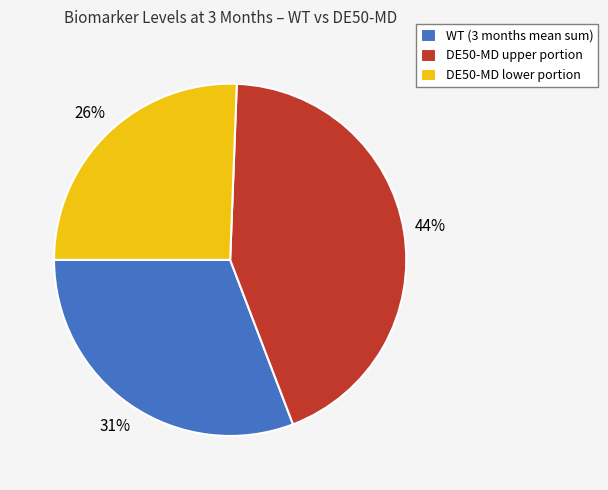

Rank the categories by value from highest to lowest.

DE50-MD upper portion, WT (3 months mean sum), DE50-MD lower portion